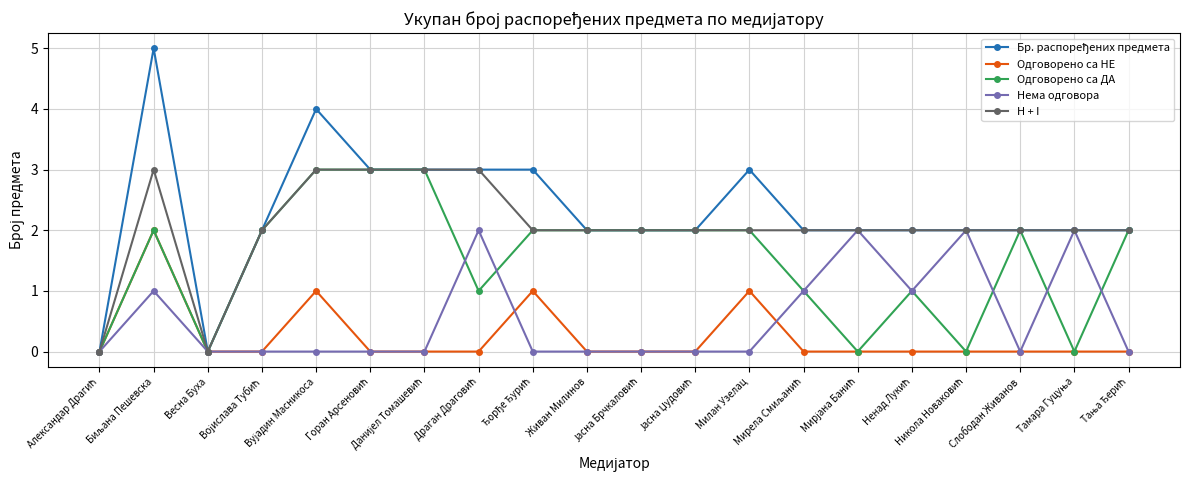

What is the maximum value for H + I?

3